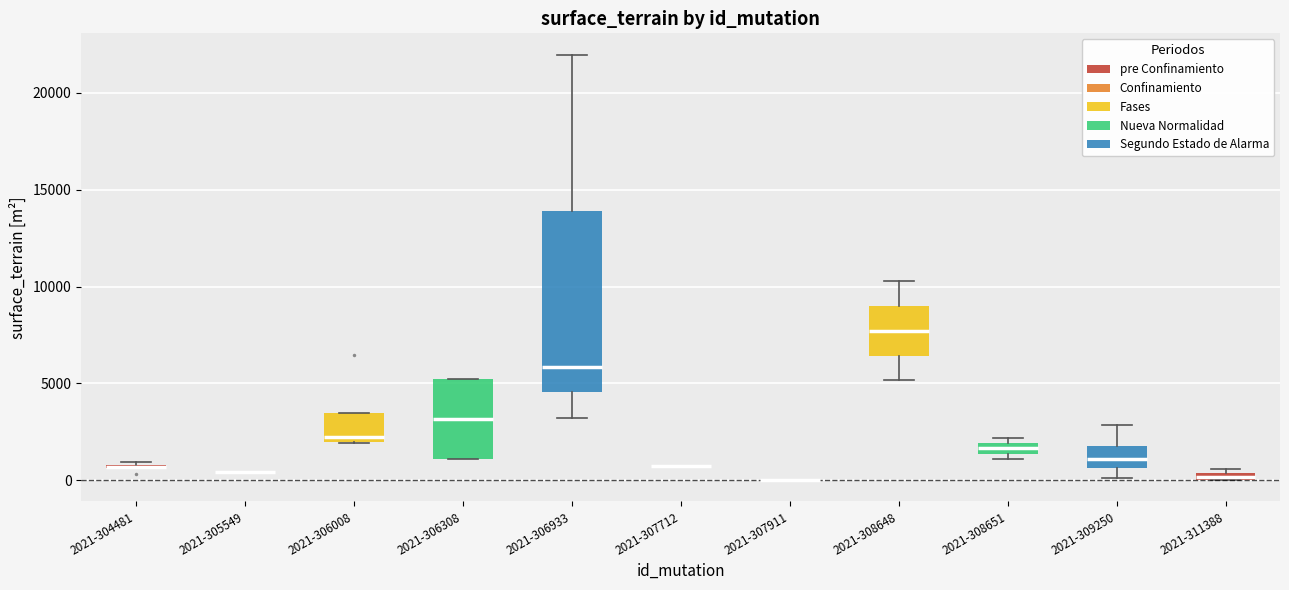

Which box is the tallest, from its lower edge to its upper edge?

2021-306933